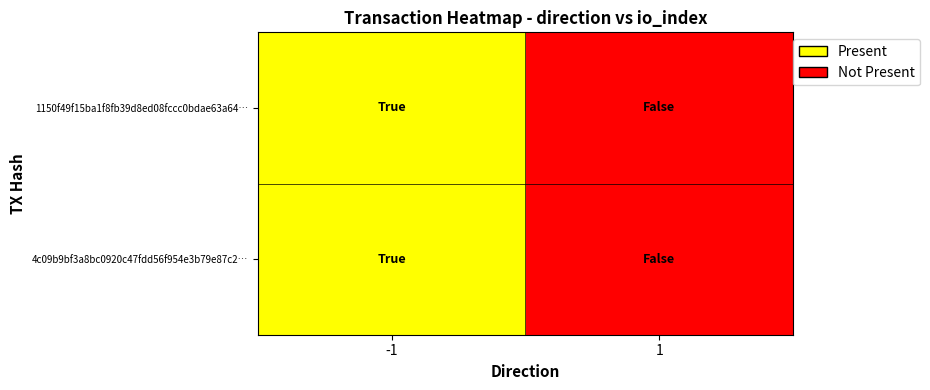

Reading left to right, list all the values displayed in this chart.

1150f49f15ba1f8fb39d8ed08fccc0bdae63a64…: -1=1	1=0
4c09b9bf3a8bc0920c47fdd56f954e3b79e87c2…: -1=1	1=0